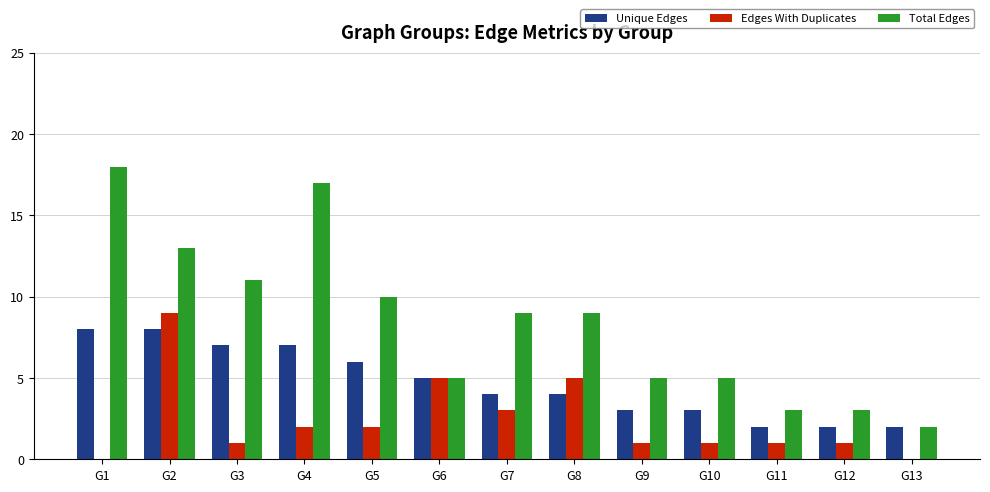

Which series has the largest total across all categories?

Total Edges